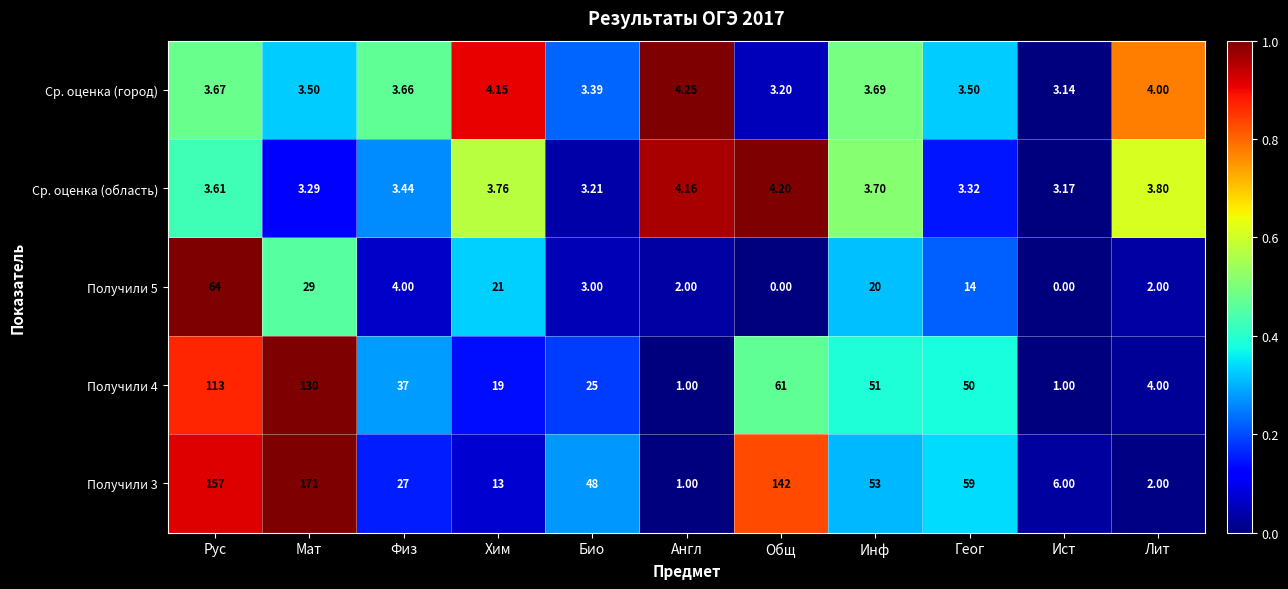

Where is Ср. оценка (область) nearest to the value 3?

Ист